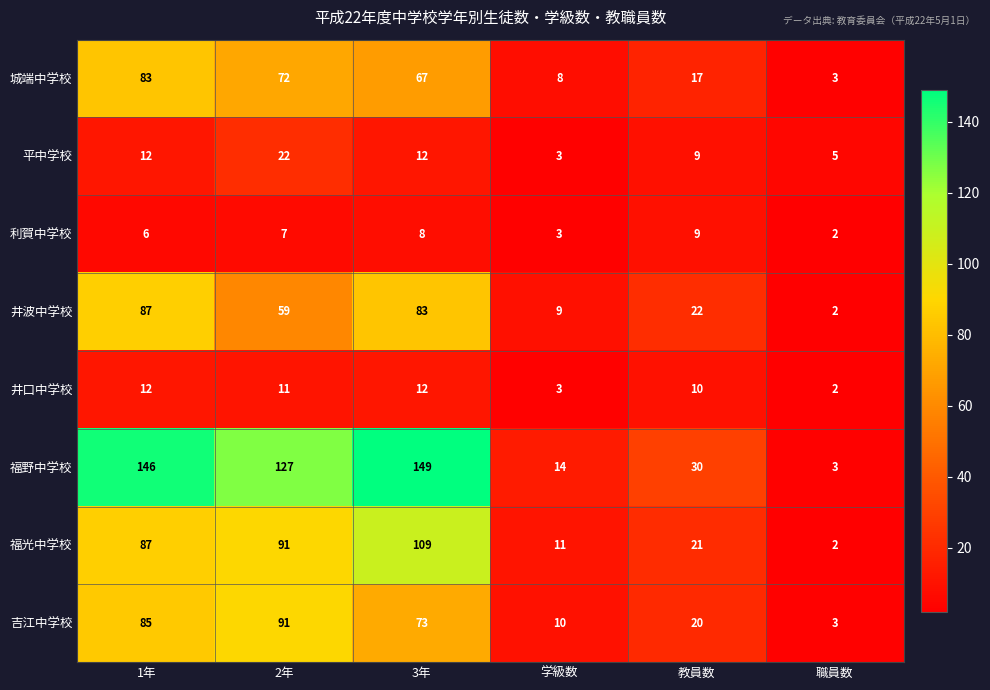

What is the total value across all series at 教員数?

138